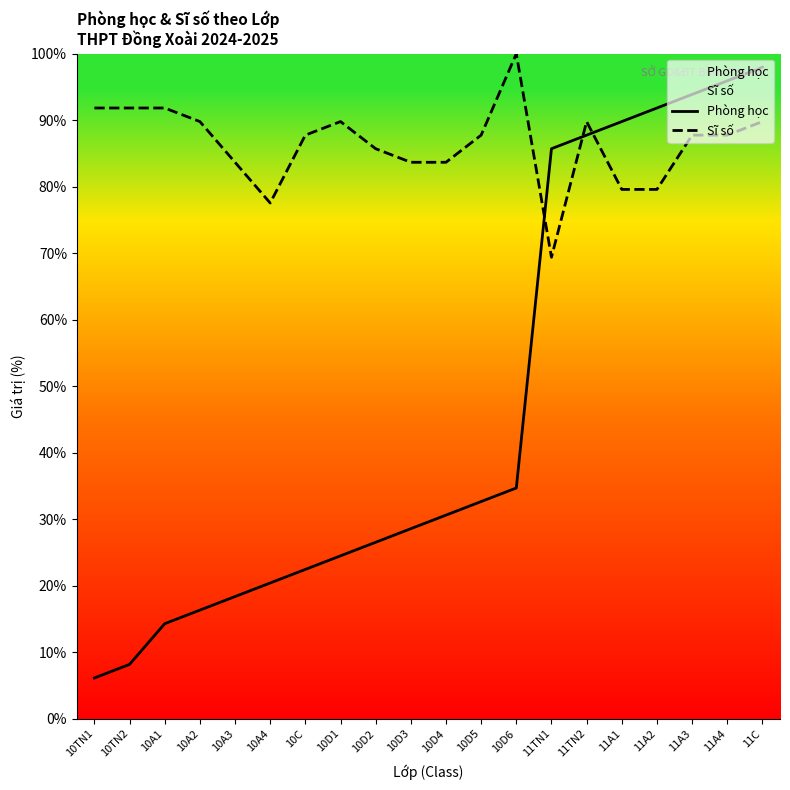

What are all the series names shown in the legend?

Phòng học, Sĩ số